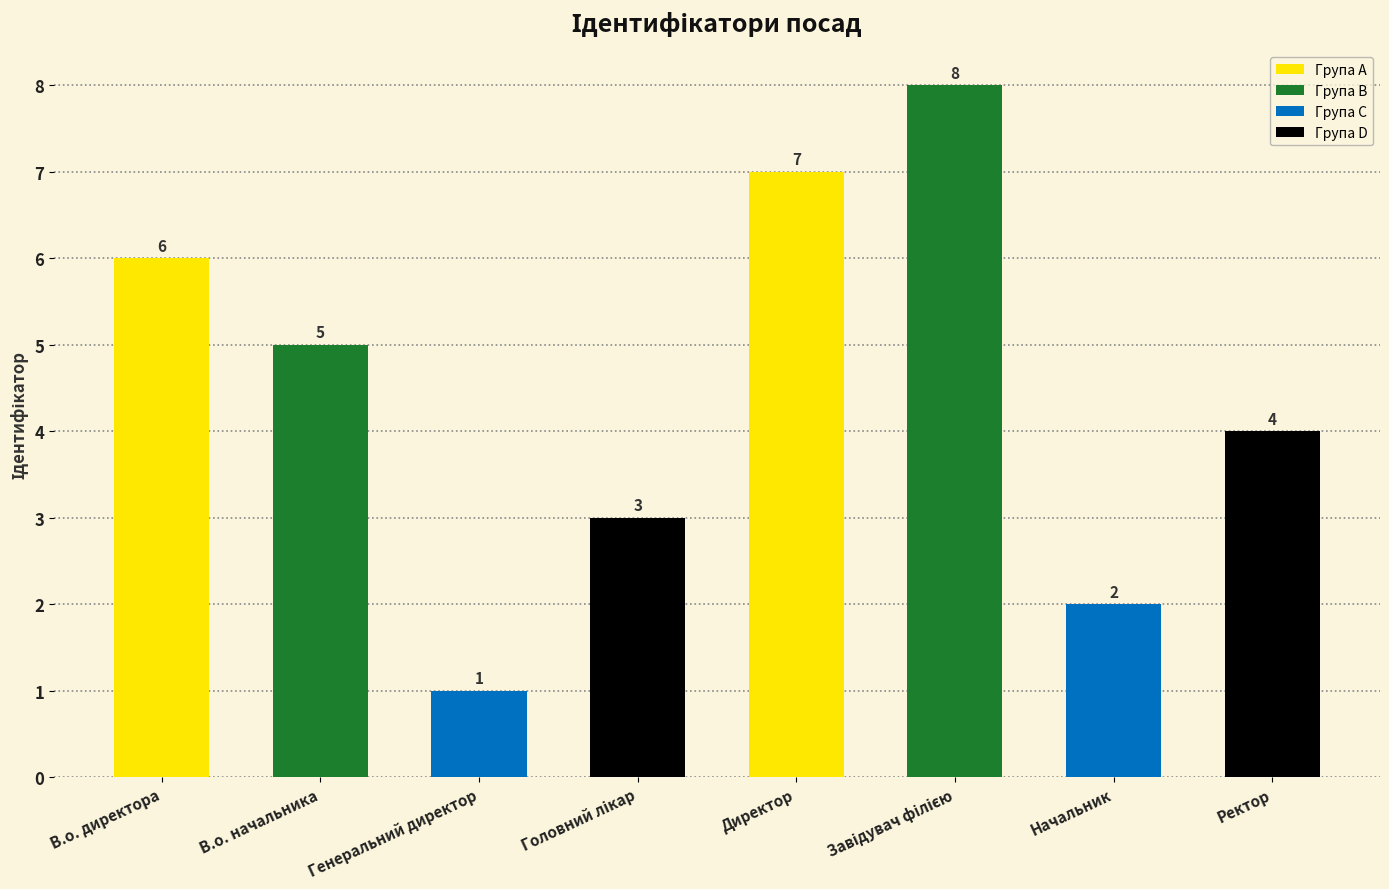

Are the bars grouped side by side (vs. stacked)?

No